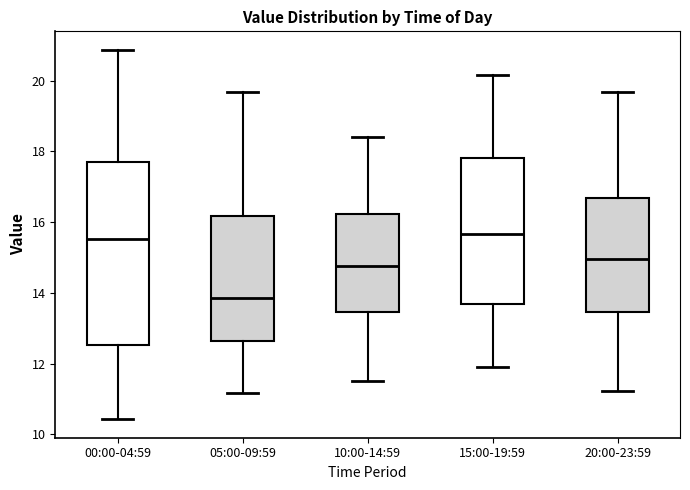

Which box has the lowest median line?

05:00-09:59